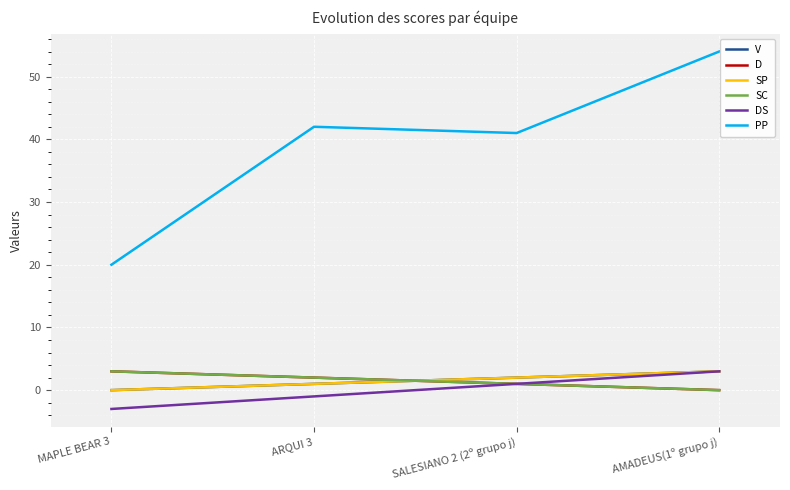

Which series has the largest range (max minus min)?

PP